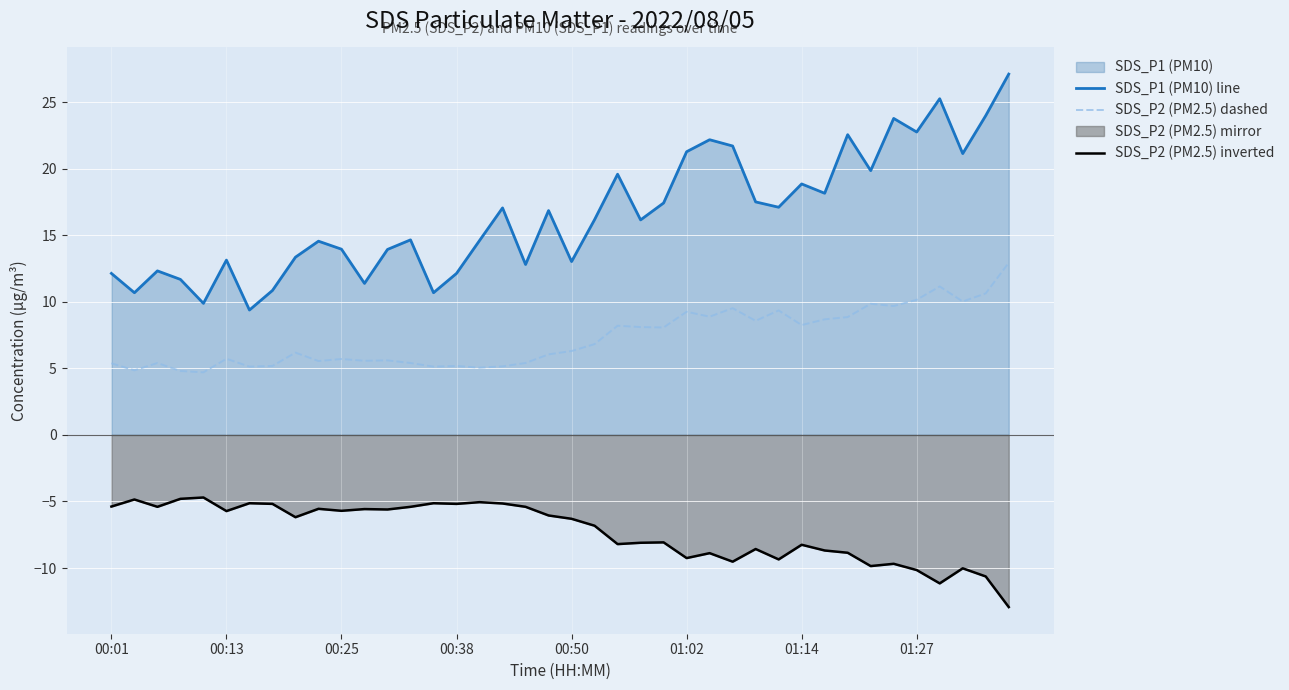

What is the greatest value displayed?

27.1